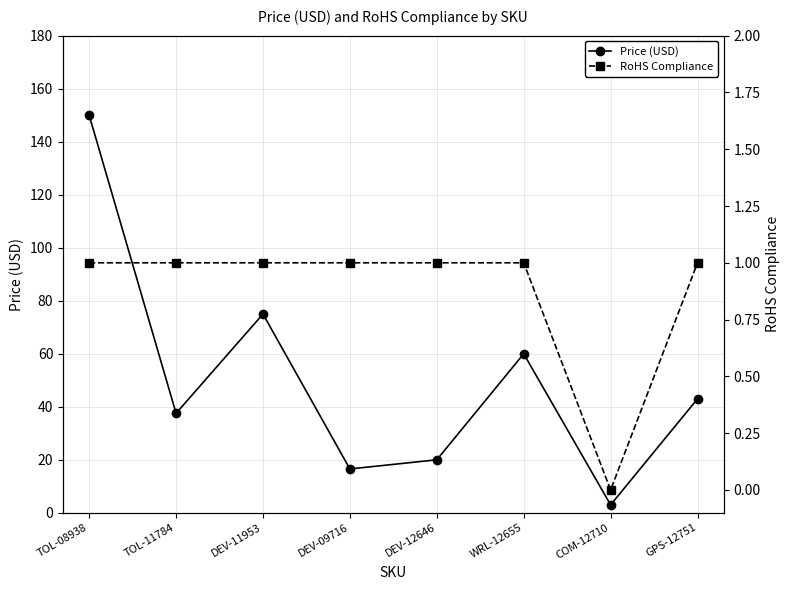

What is the approximate value of RoHS Compliance at TOL-11784?

1.0